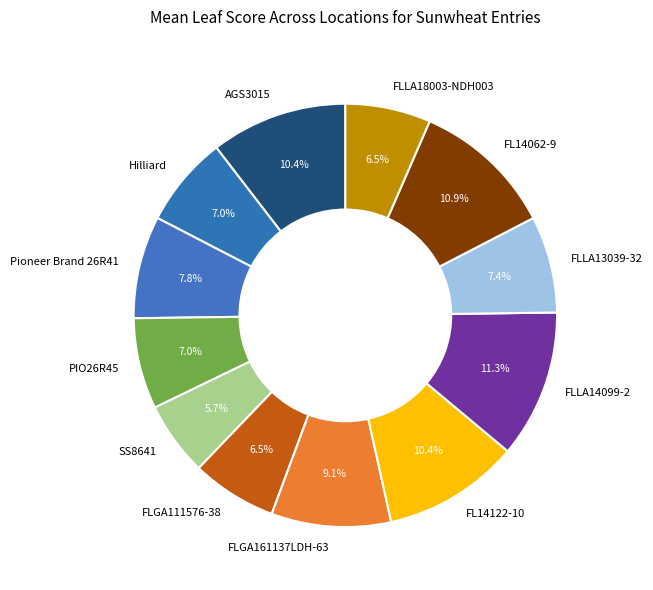

Which category has the smallest portion of the pie?

SS8641